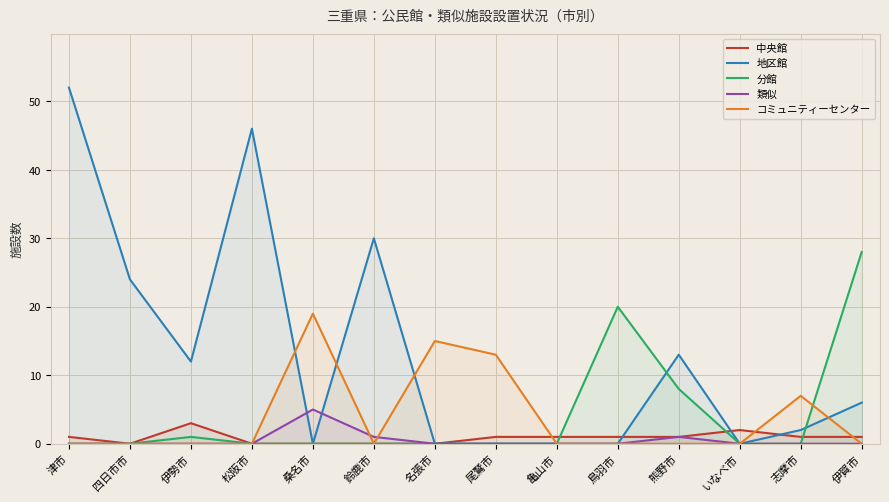

At which category is the sum across all series the highest?

津市